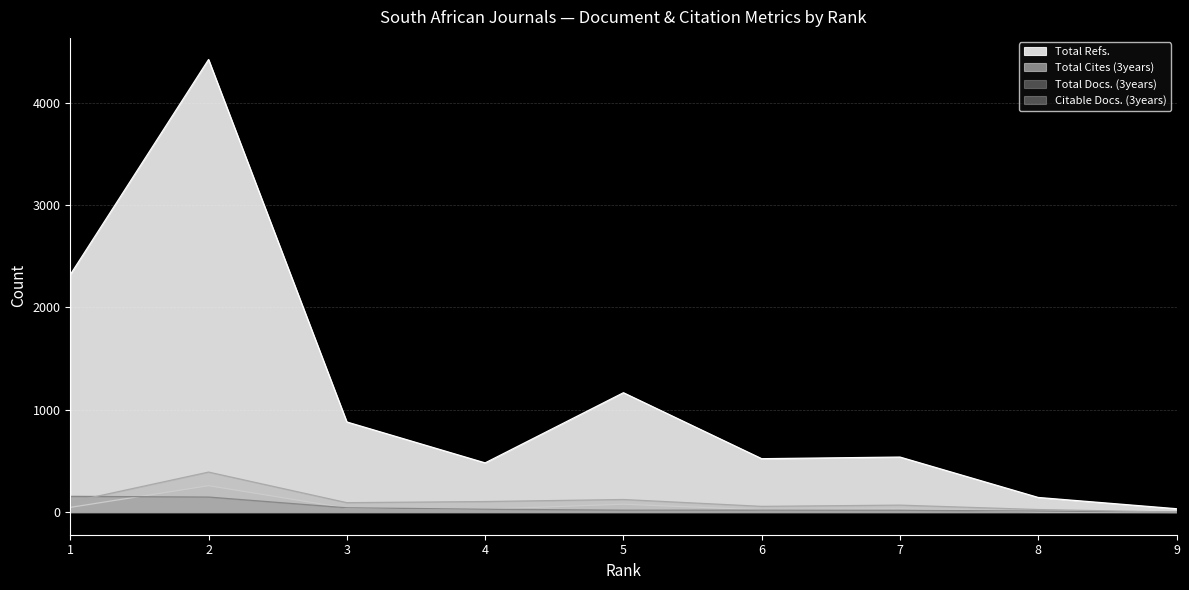

True or false: Total Cites (3years) has more than 0 interior local peaks.

True